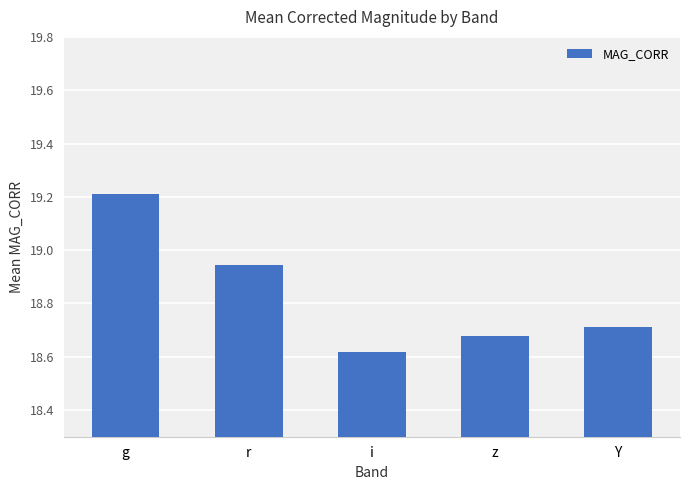

Which label corresponds to the largest value in the chart?

g